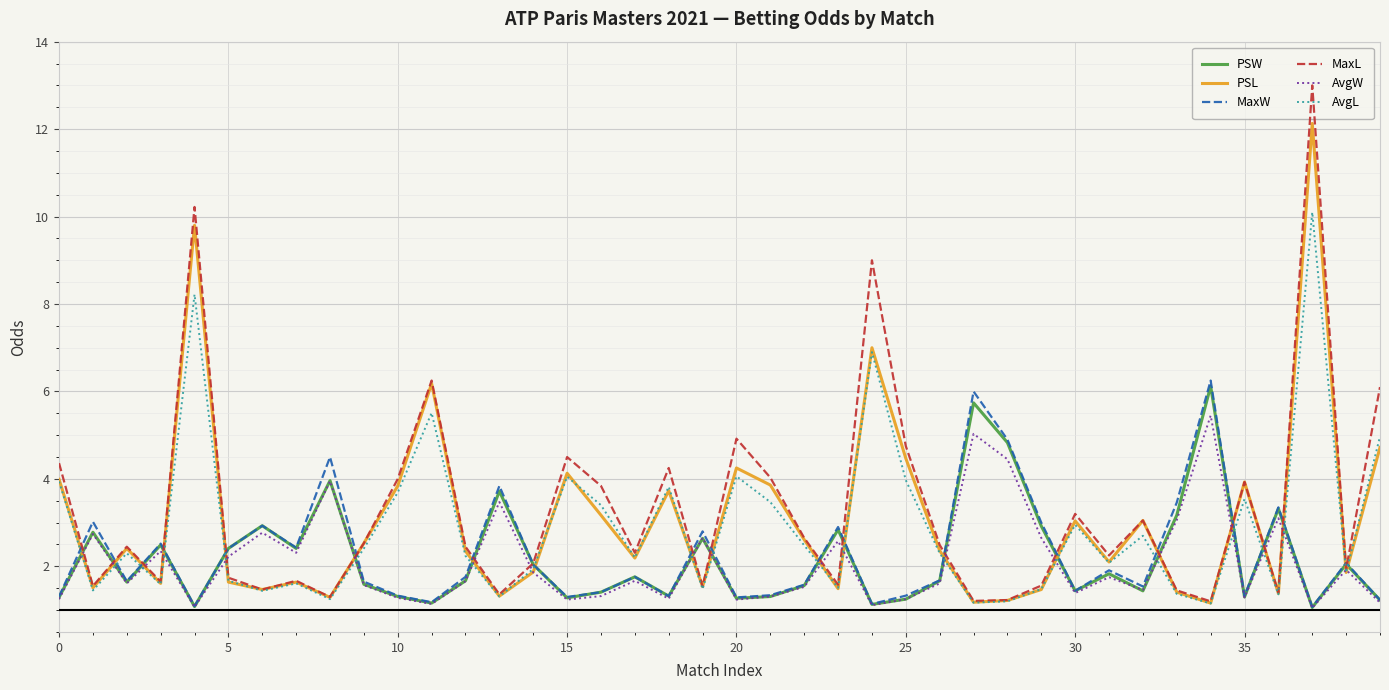

What is the minimum value shown in the chart?

1.1